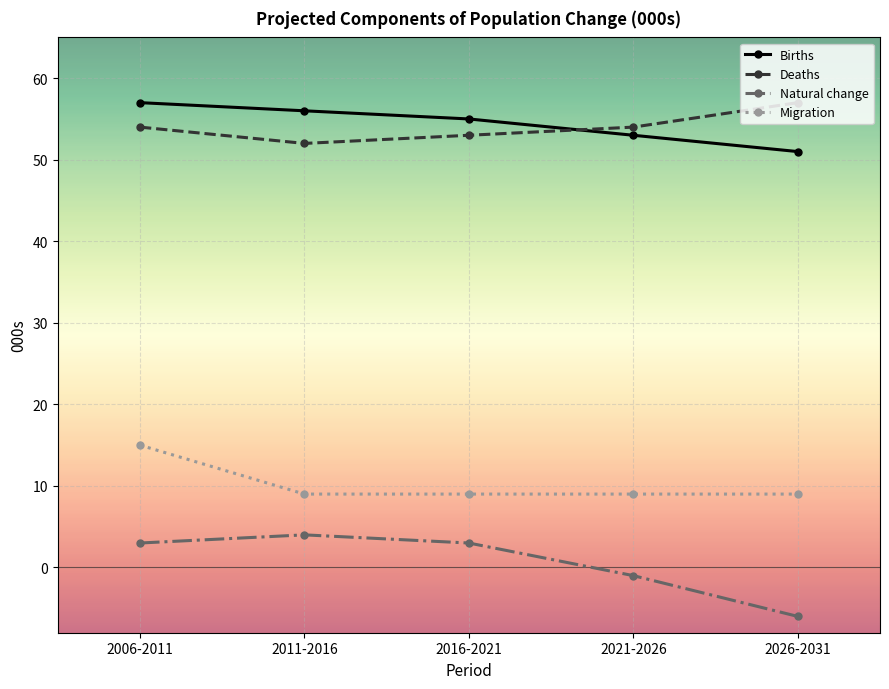

True or false: Migration and Deaths intersect in this chart.

False